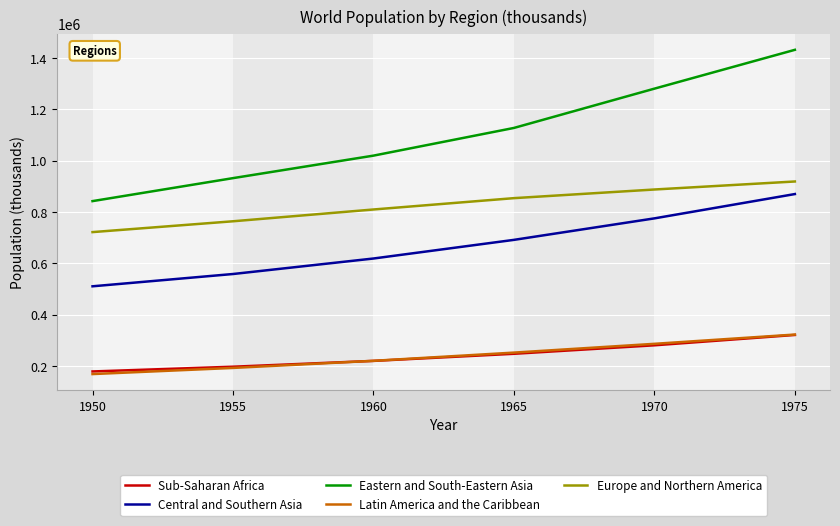

At which category is the sum across all series the highest?

1975